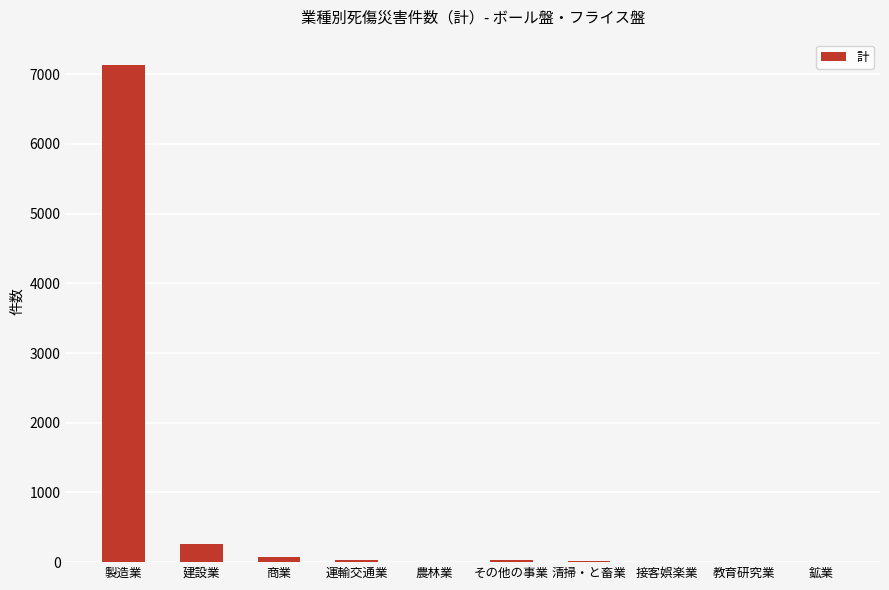

Count the number of categories in the chart.

10